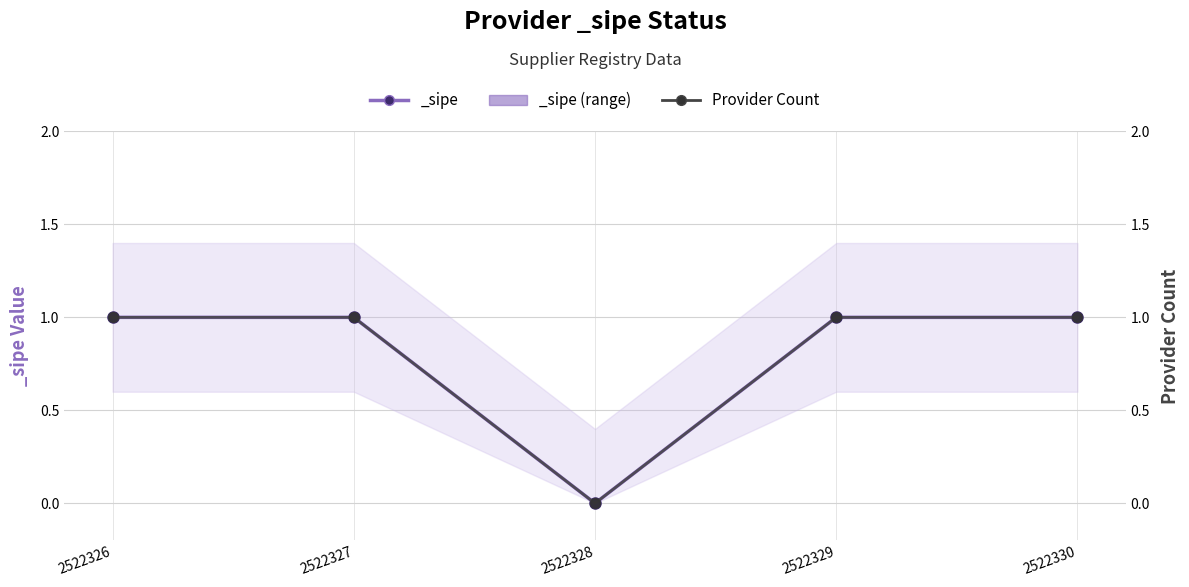

How many values are between 1 and 2?

4